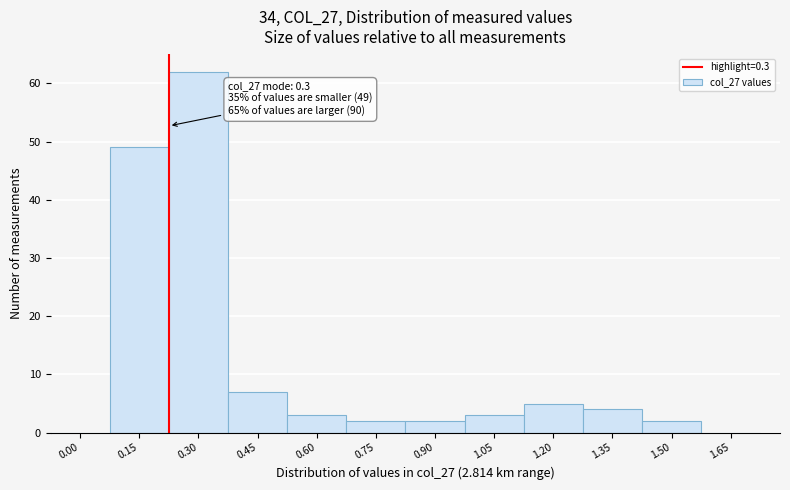

Reading left to right, transcribe all the data shown in this chart.

0.00=0	0.15=49	0.30=62	0.45=7	0.60=3	0.75=2	0.90=2	1.05=3	1.20=5	1.35=4	1.50=2	1.65=0